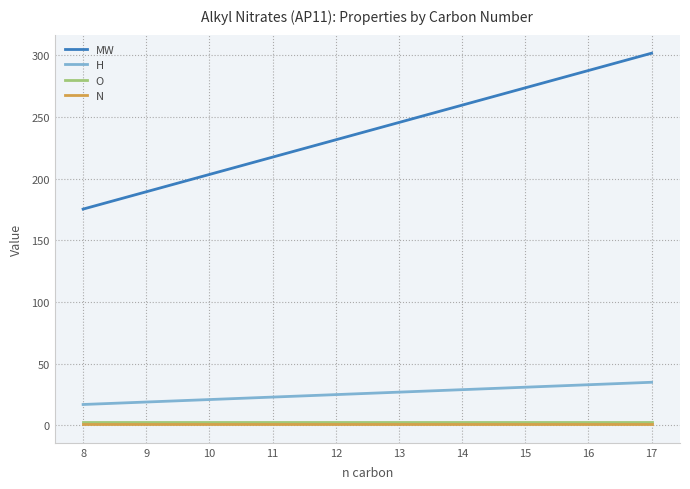

True or false: O and MW intersect in this chart.

False